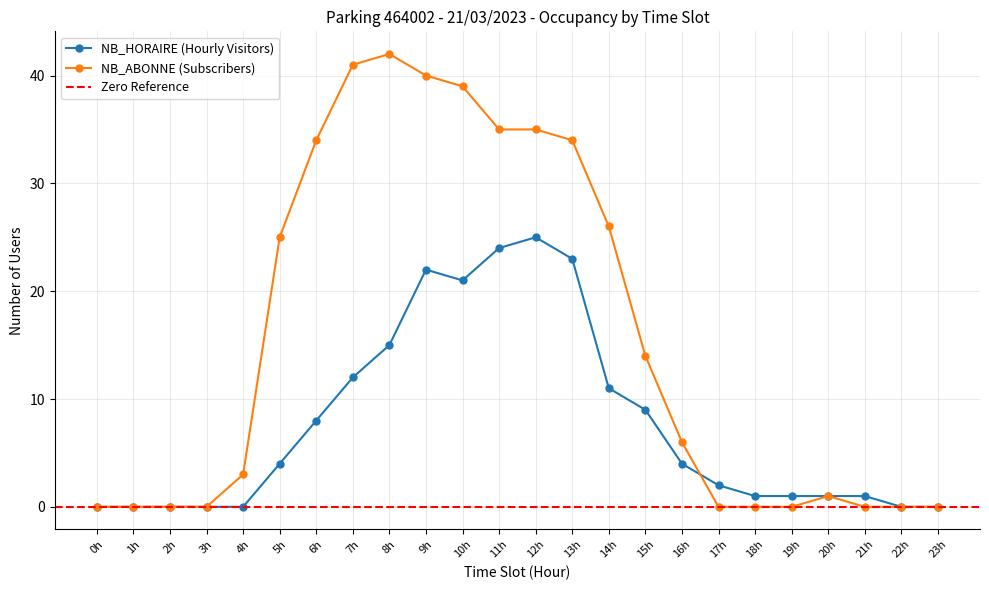

At which label does NB_HORAIRE (Hourly Visitors) reach its peak?

12h